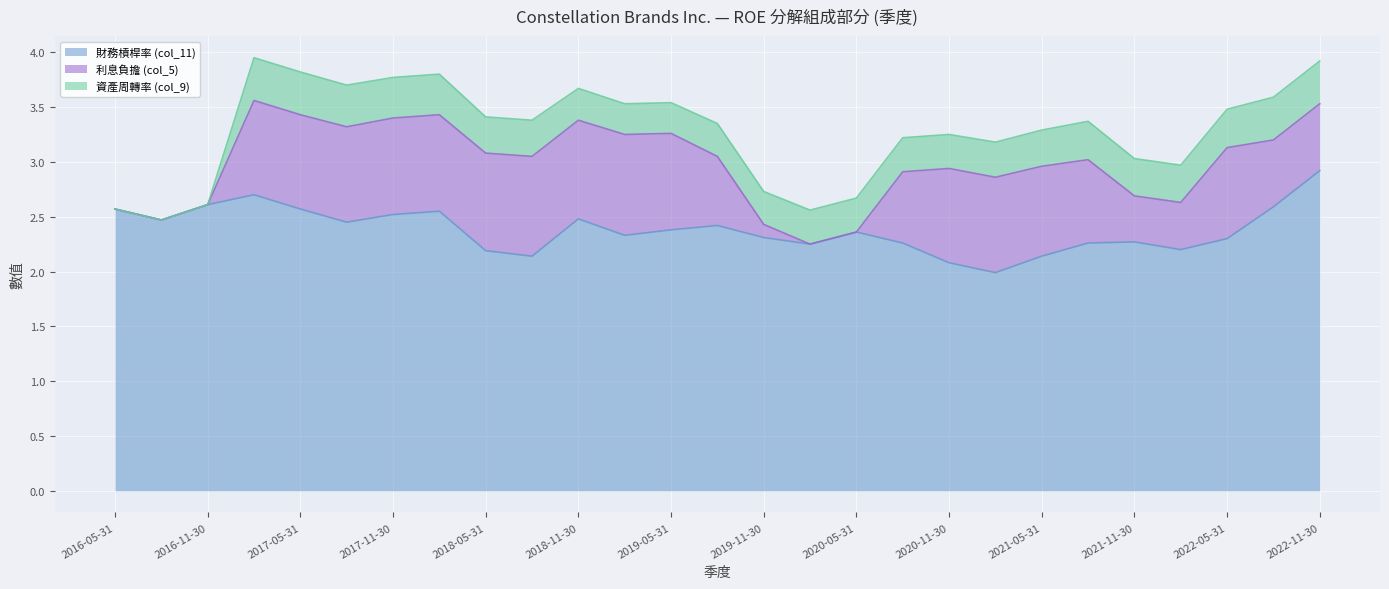

What is the greatest value displayed?

2.9